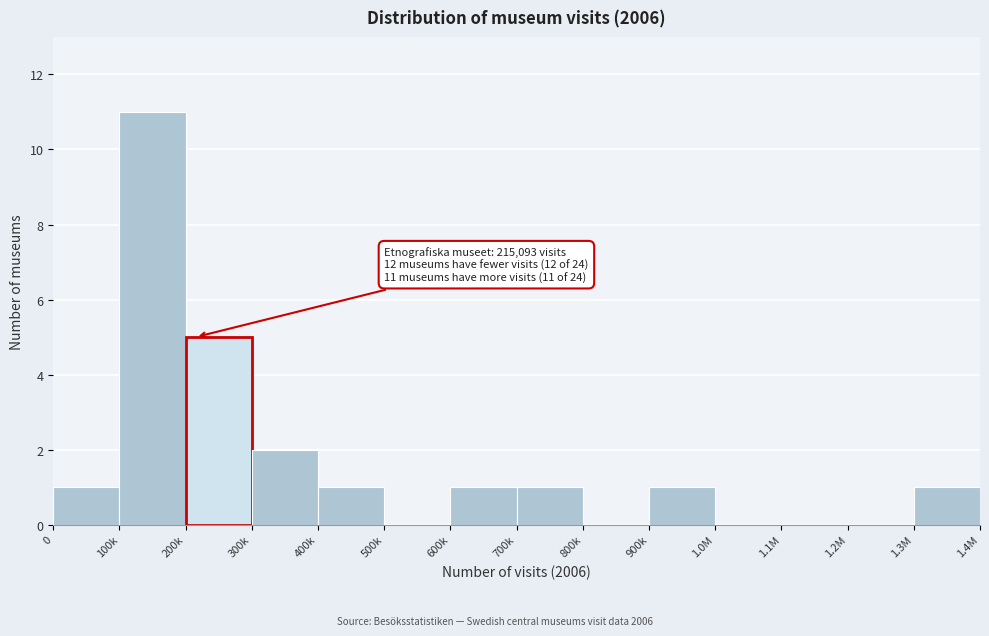

Reading left to right, list all the values displayed in this chart.

0=1	100k=11	200k=5	300k=2	400k=1	500k=0	600k=1	700k=1	800k=0	900k=1	1.0M=0	1.1M=0	1.2M=0	1.3M=1